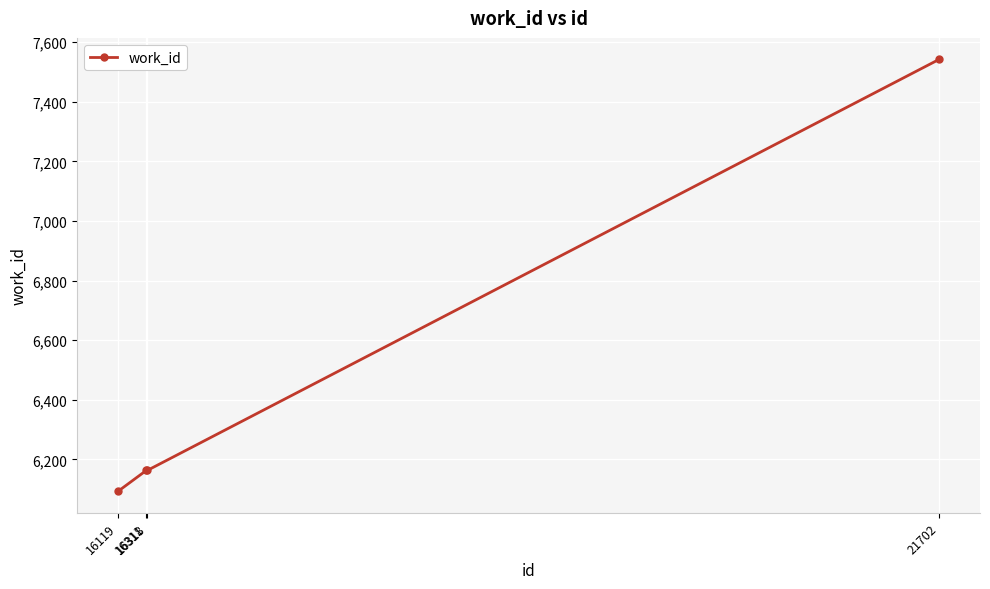

True or false: the data has more than 1 interior local peaks.

False